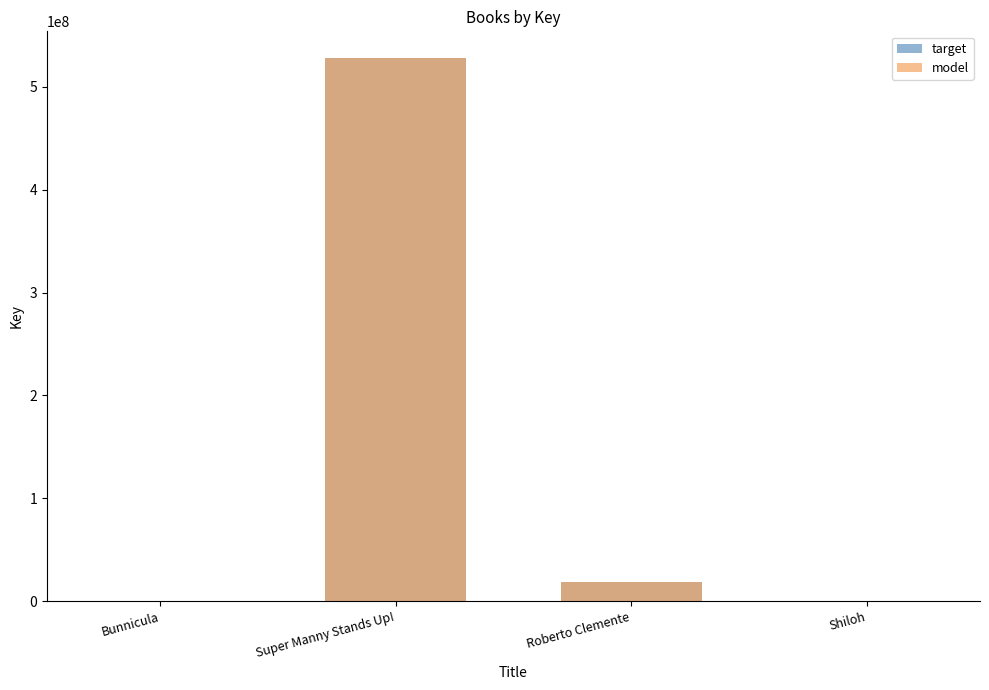

What is the label of the 2nd bar from the right?

Roberto Clemente